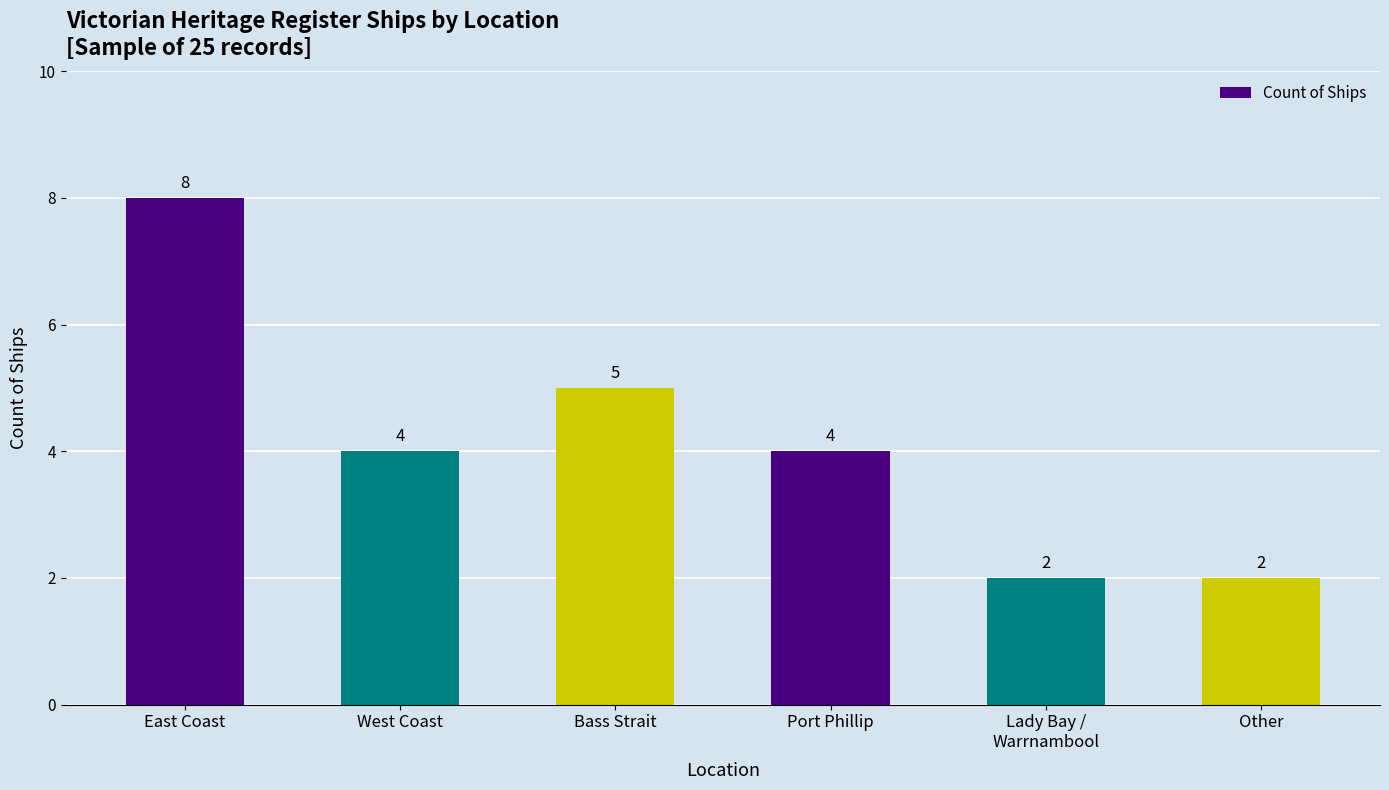

How many categories are shown in the chart?

6